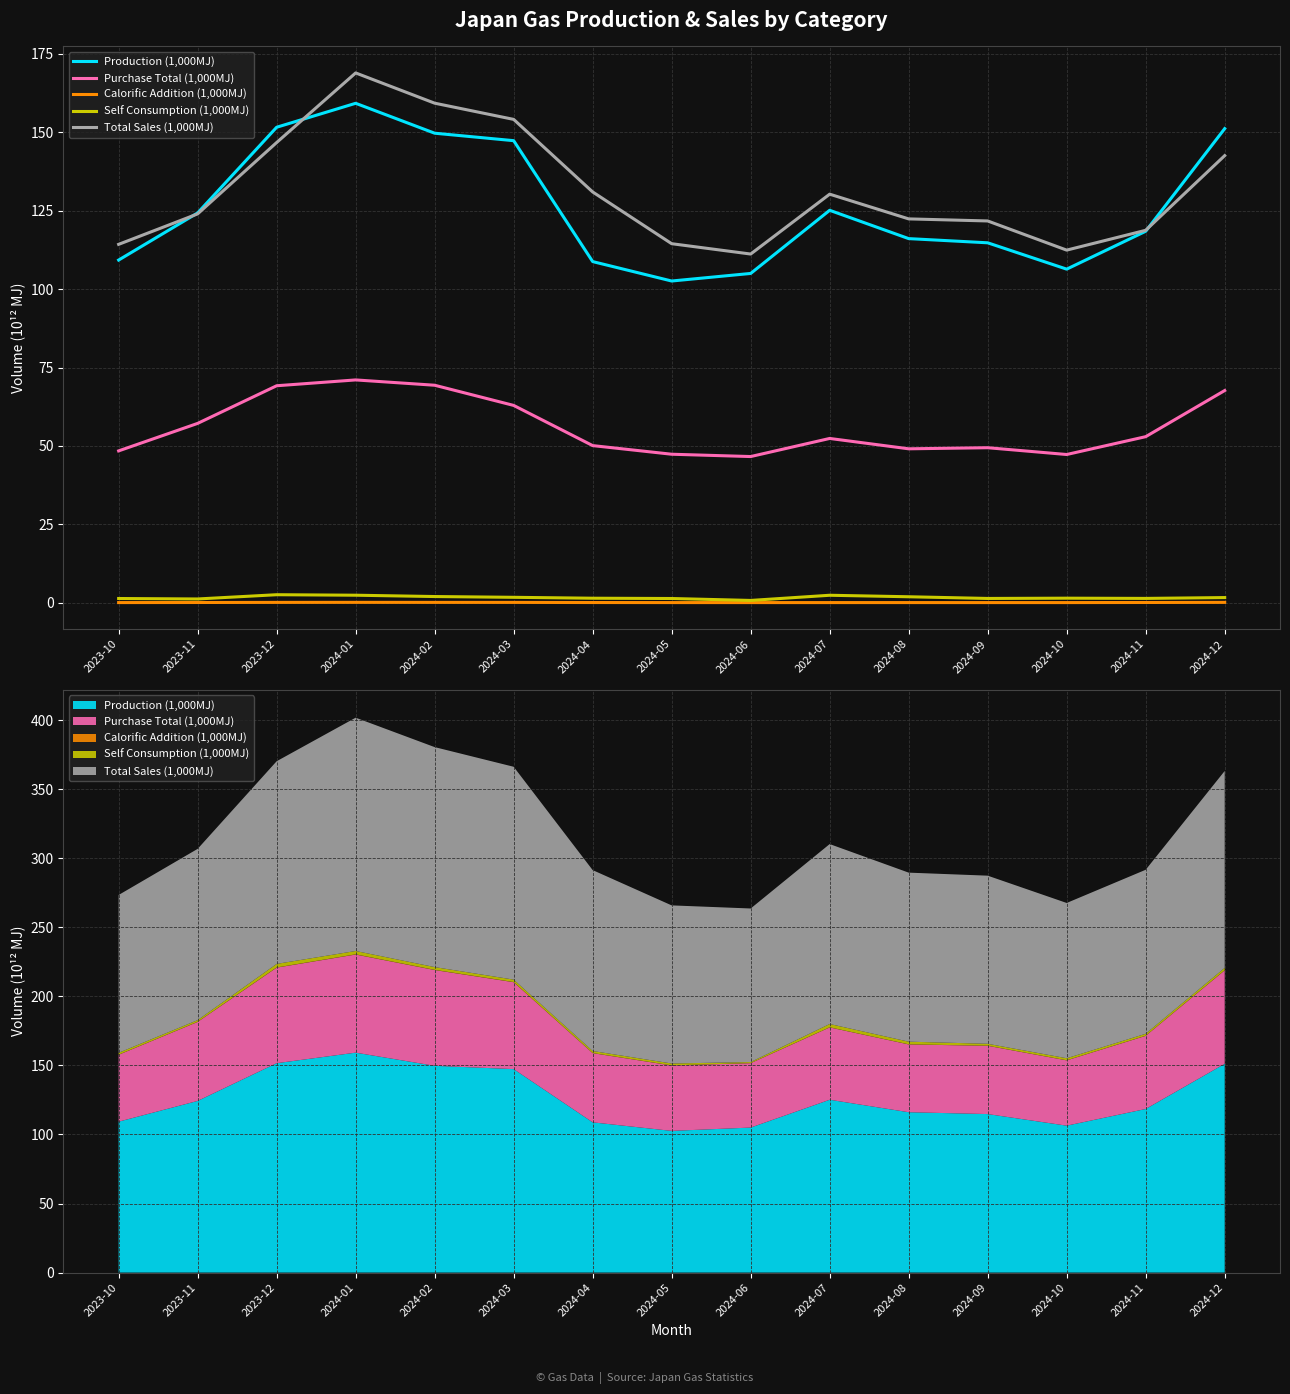

Which series changed the most between 2024-07 and 2024-11?

Total Sales (1,000MJ)